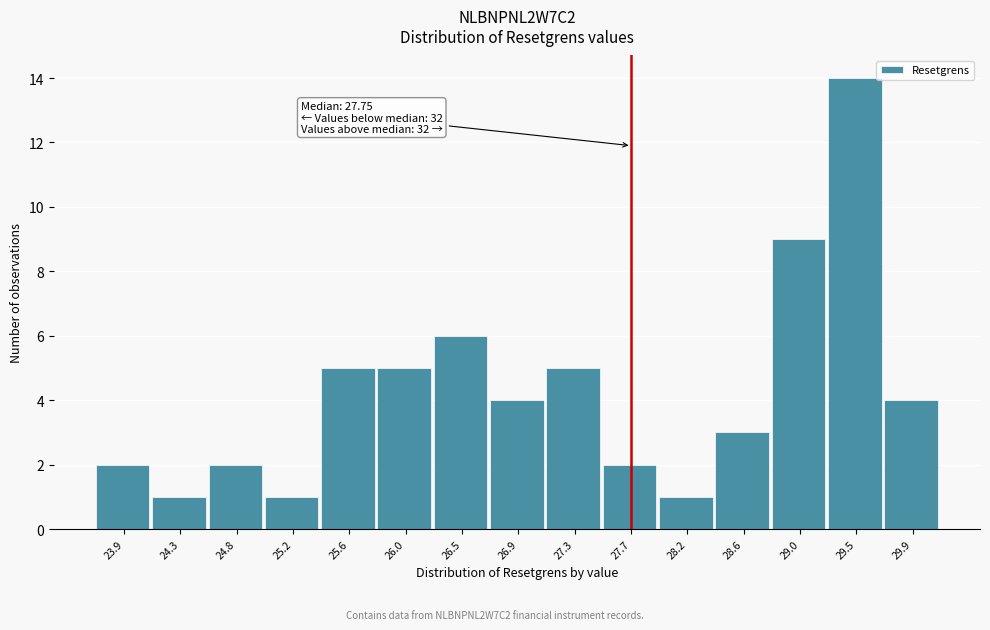

Which range on the x-axis has the tallest bar?

29.25 to 29.65